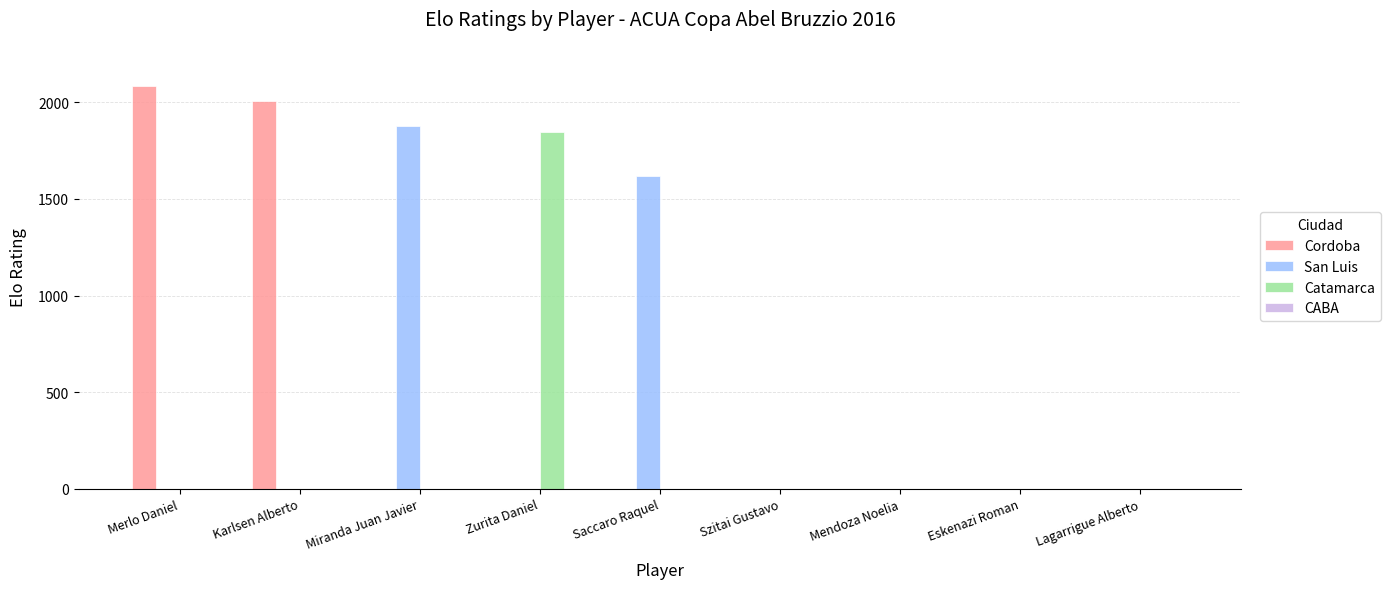

What is the maximum value for Catamarca?

1845